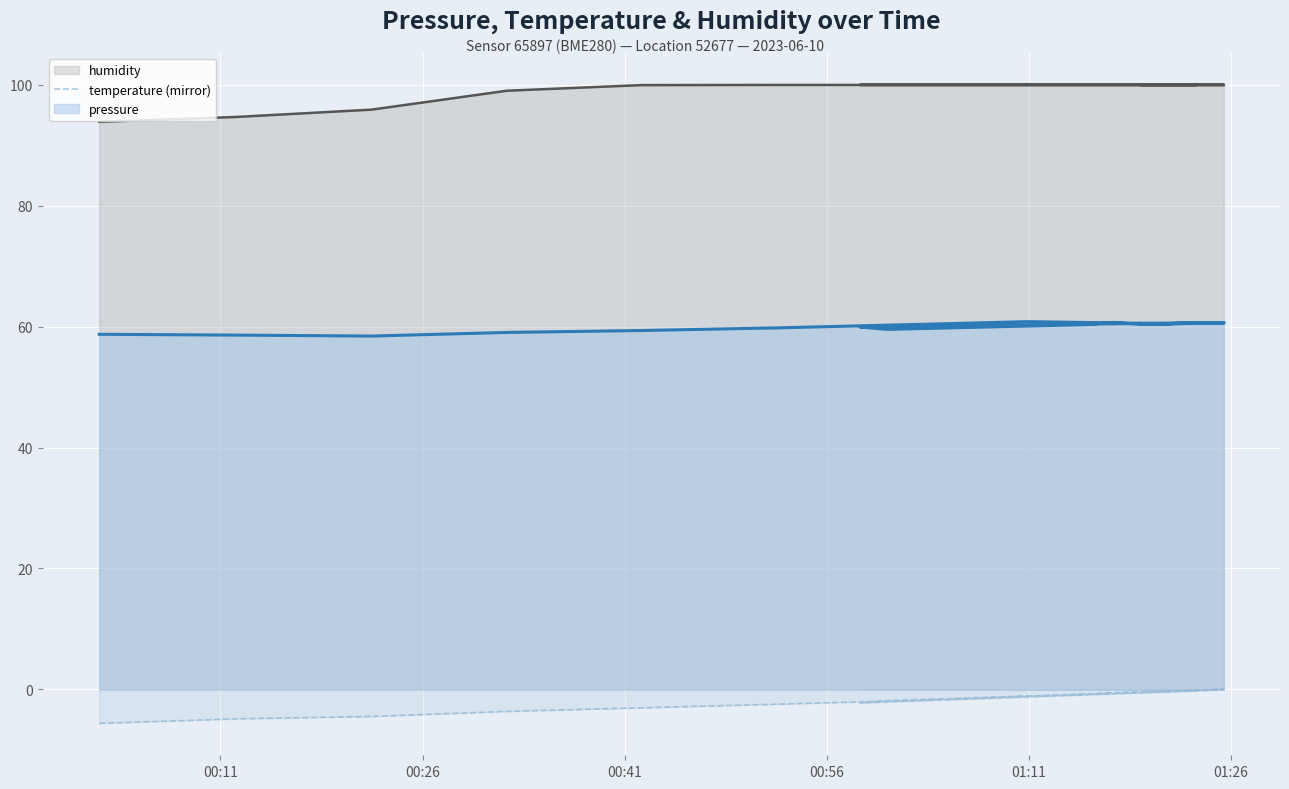

Reading left to right, extract all data points from this chart.

-5.6	-4.9	-4.5	-3.7	-3.1	-2.5	-1.8	-1.1	-0.3	-0.0	-0.4	-0.3	-2.2	-1.9	-0.8	-0.6	-0.4	-0.3	-0.3	-0.0